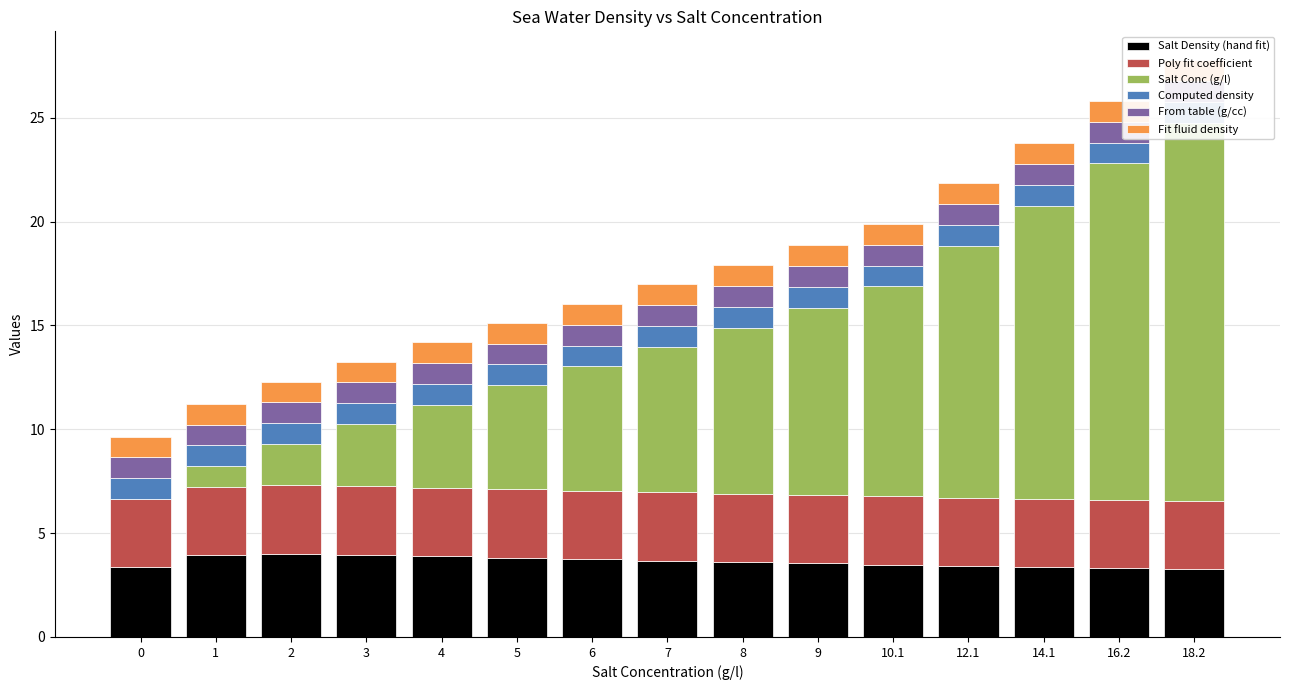

Rank the categories by Salt Conc (g/l) value from lowest to highest.

0, 1, 2, 3, 4, 5, 6, 7, 8, 9, 10.1, 12.1, 14.1, 16.2, 18.2